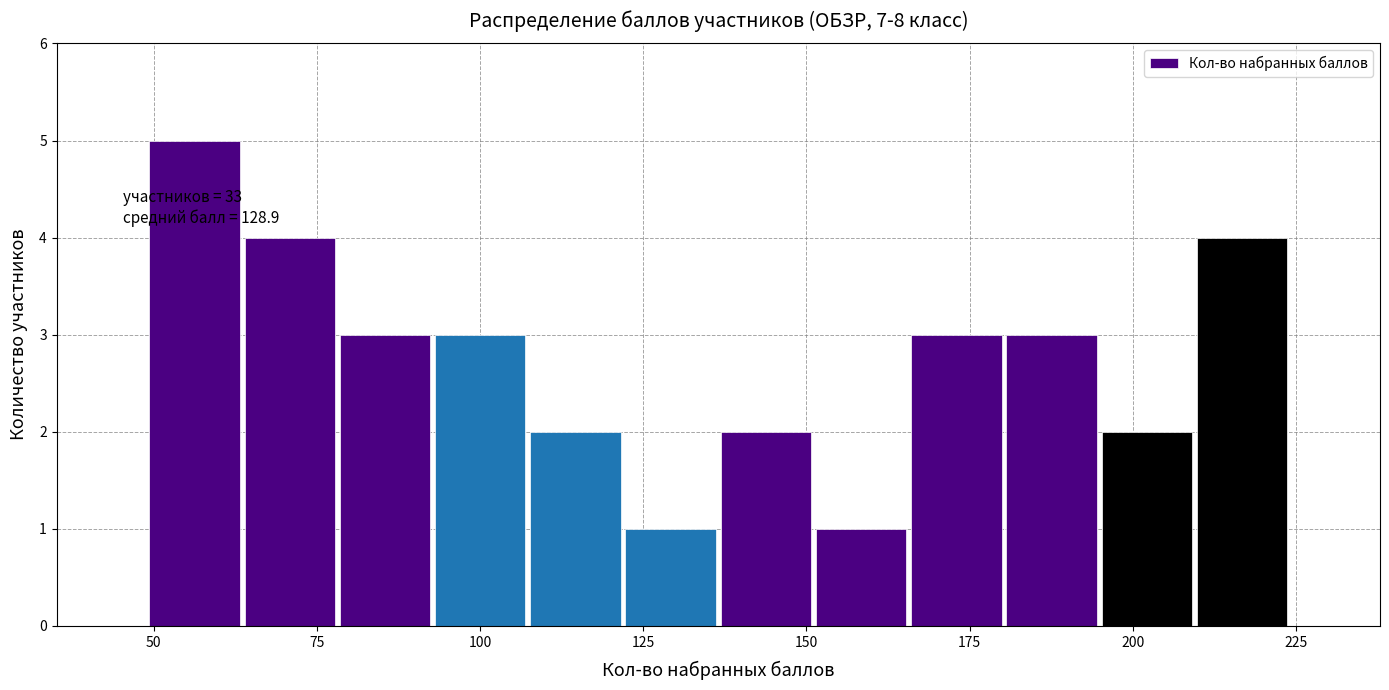

Read against the x-axis, roughly where is the centre of the tallest bar?

55